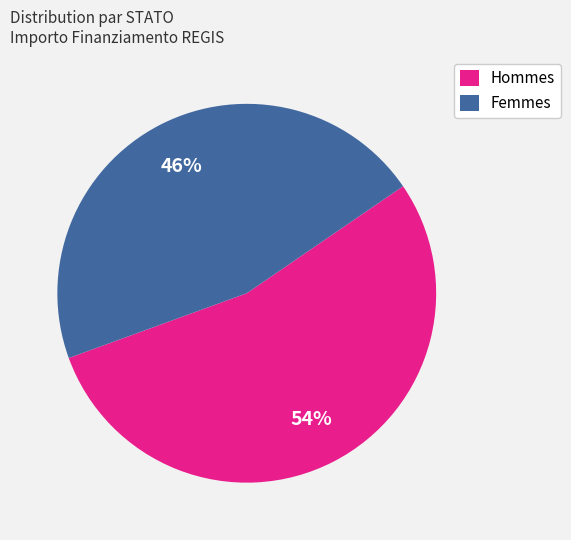

Which slice is the smallest?

Femmes